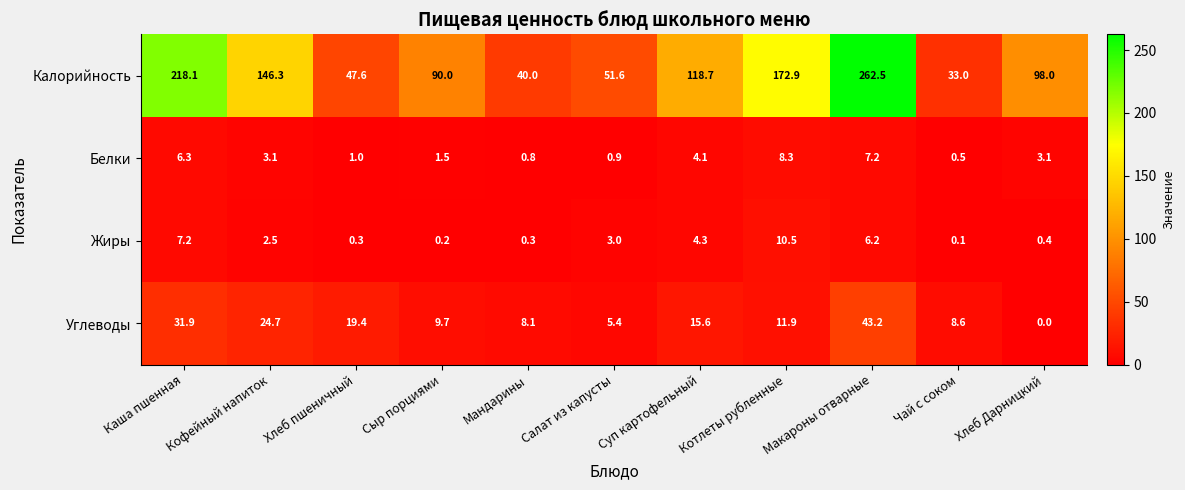

True or false: Жиры has a value of 0.1 at Чай с соком.

True